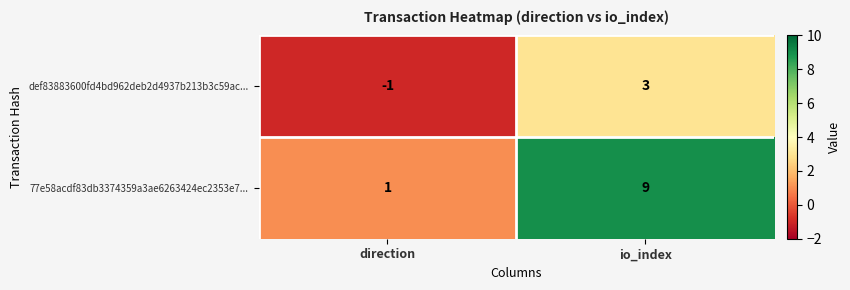

What is the difference between the maximum and minimum values in the def83883600fd4bd962deb2d4937b213b3c59ac... series?

4